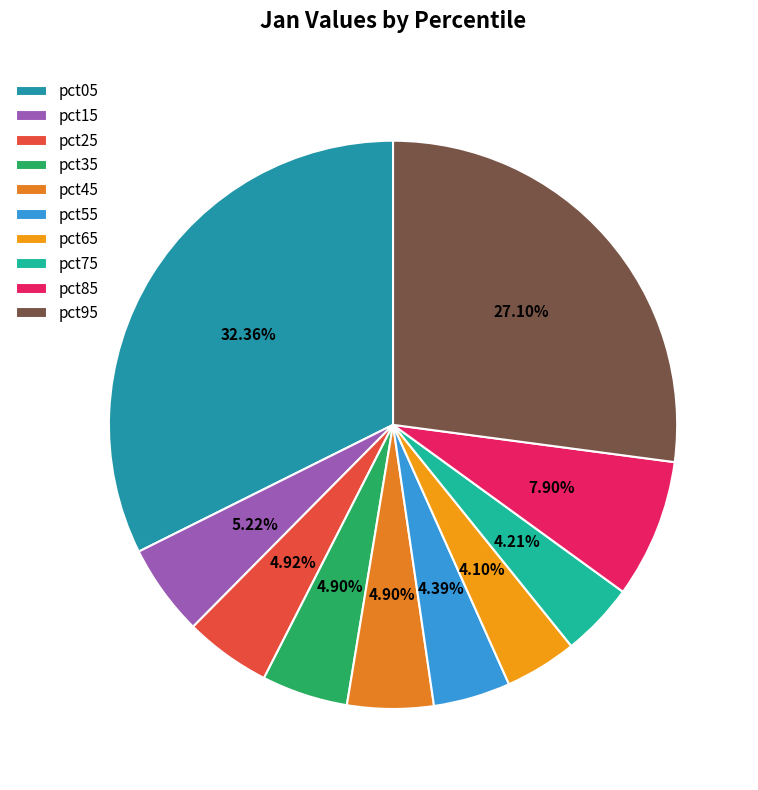

What percentage is the pct55 slice, to the nearest percent?

4%